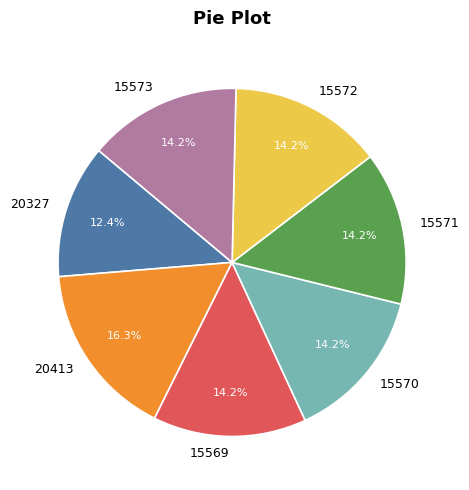

How many slices are in this pie chart?

7